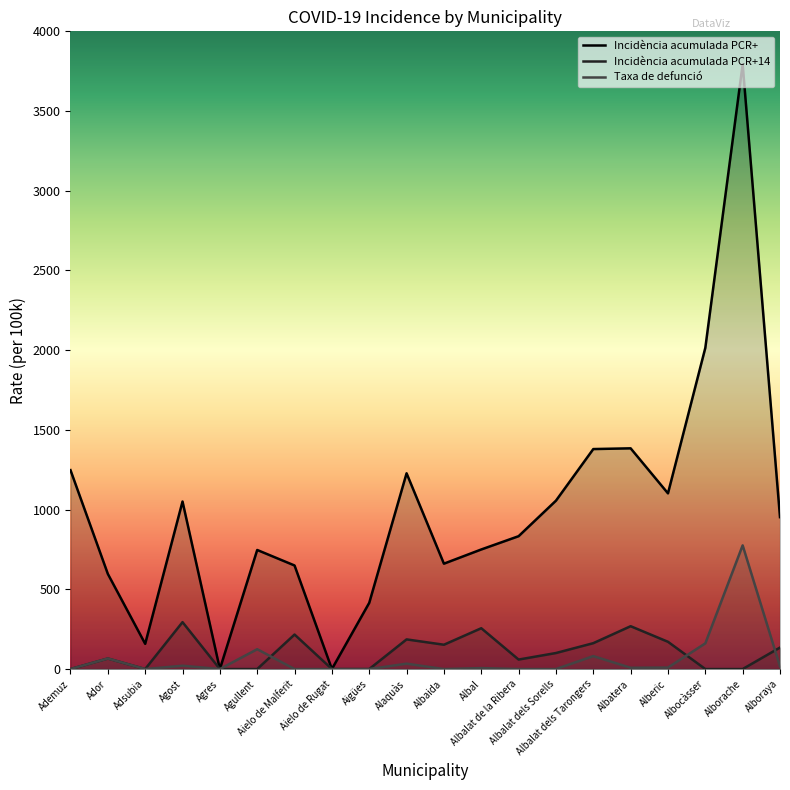

Is it true that Taxa de defunció equals -515.3 at Agres?

False